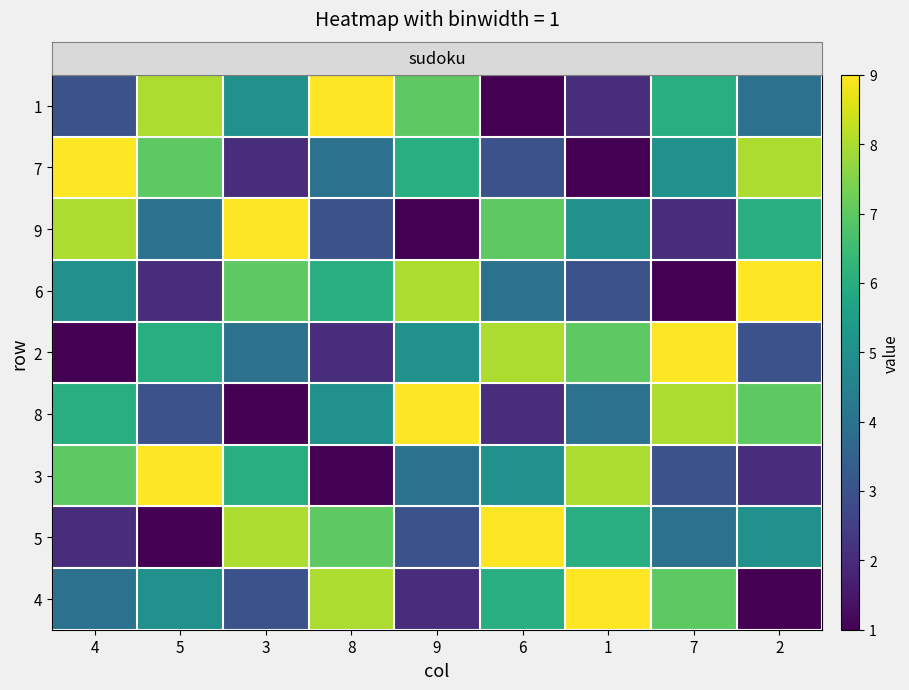

Between 7 and 4, which is larger?

7